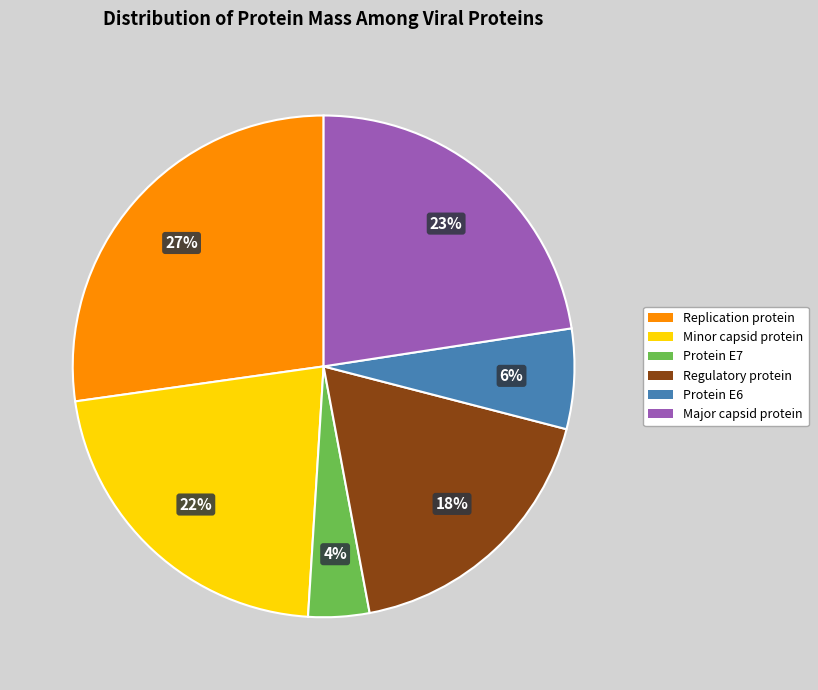

What percentage is the Protein E7 slice, to the nearest percent?

4%